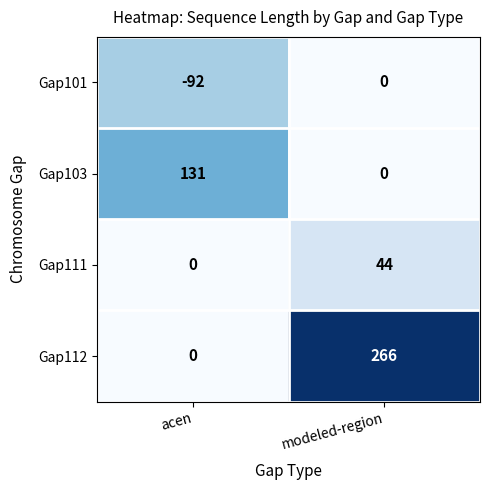

List the series in order of their peak value, highest first.

Gap112, Gap103, Gap111, Gap101